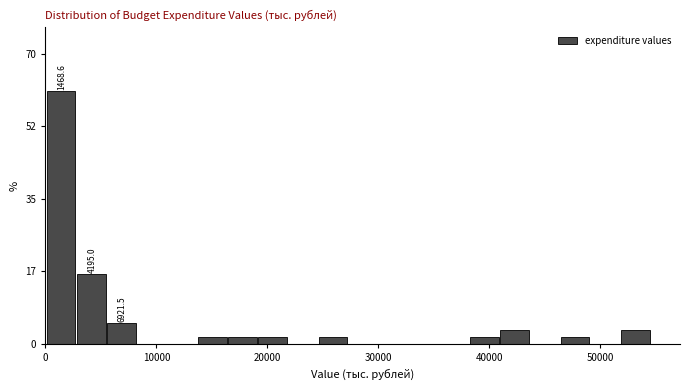

Around what value on the x-axis is the tallest bar? Give the approximate position of its centre, as read against the axis.

1000